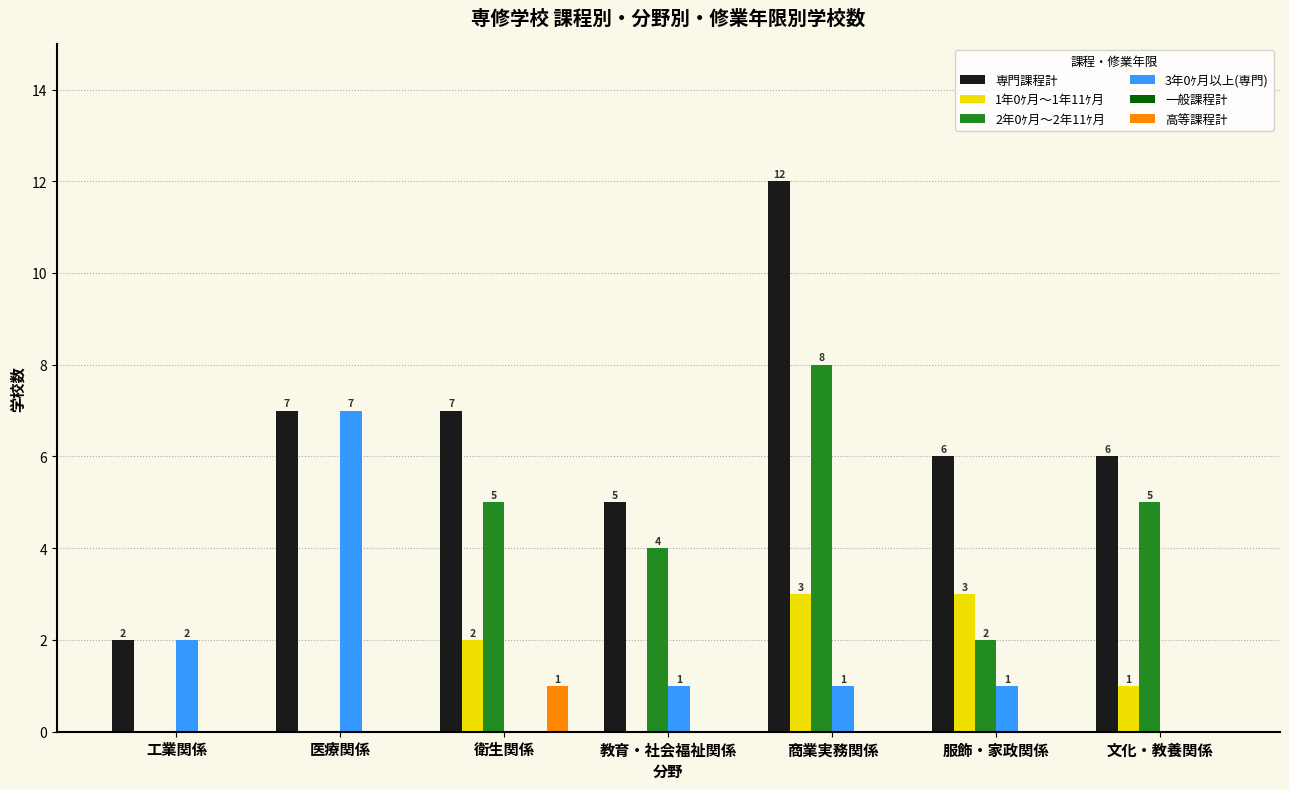

Which series changed the most between 服飾・家政関係 and 文化・教養関係?

2年0ｹ月～2年11ｹ月